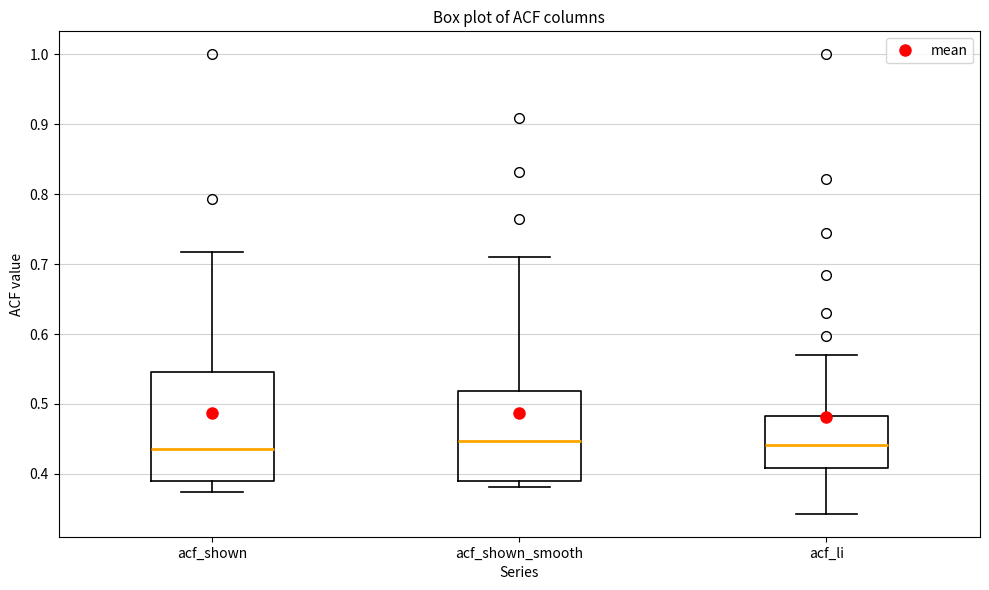

Reading left to right, transcribe this box plot: for each box, give where its median line is, the range the box spans, and where its two whiskers end, as read against the y-axis. The values are not printed on the chart, so give them approximately, as read against the axis.

acf_shown: median 0.44, box 0.39 to 0.55, whiskers 0.37 to 0.72
acf_shown_smooth: median 0.45, box 0.39 to 0.52, whiskers 0.38 to 0.71
acf_li: median 0.44, box 0.41 to 0.48, whiskers 0.34 to 0.57